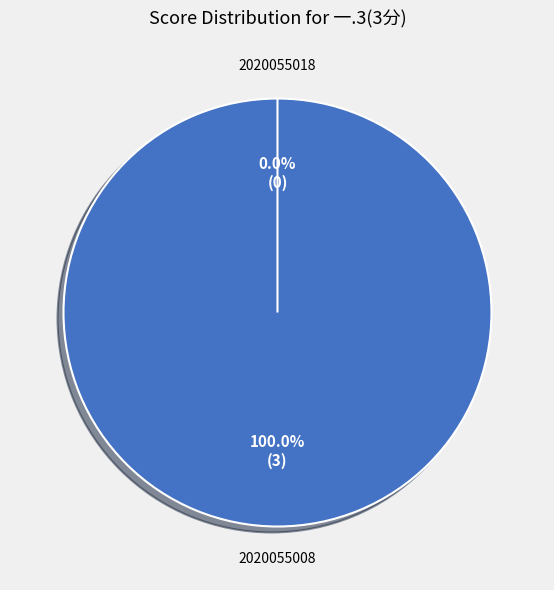

Which category has the smallest portion of the pie?

2020055018